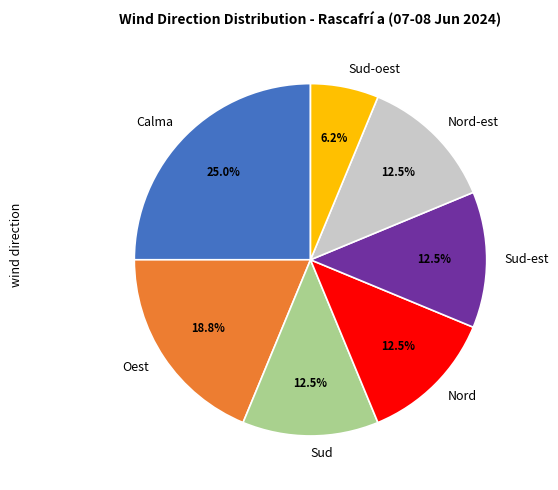

What is the ratio of the value at Sud-est to the value at Nord?

1.0